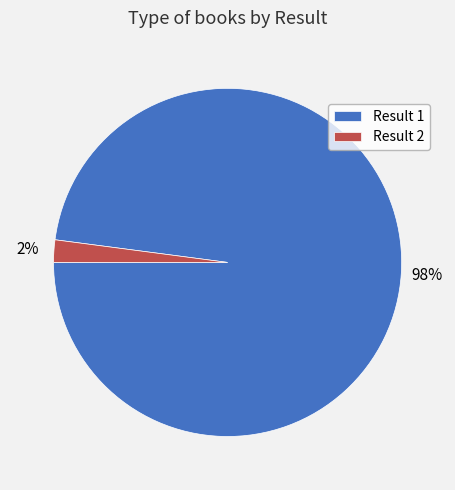

Does any single category account for the majority?

Yes